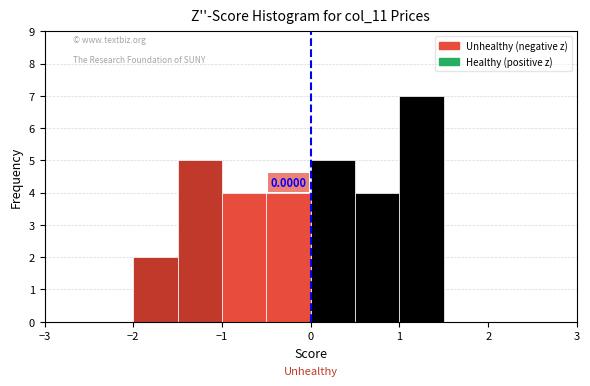

Over which range of the x-axis is the bar tallest?

1.0 to 1.5